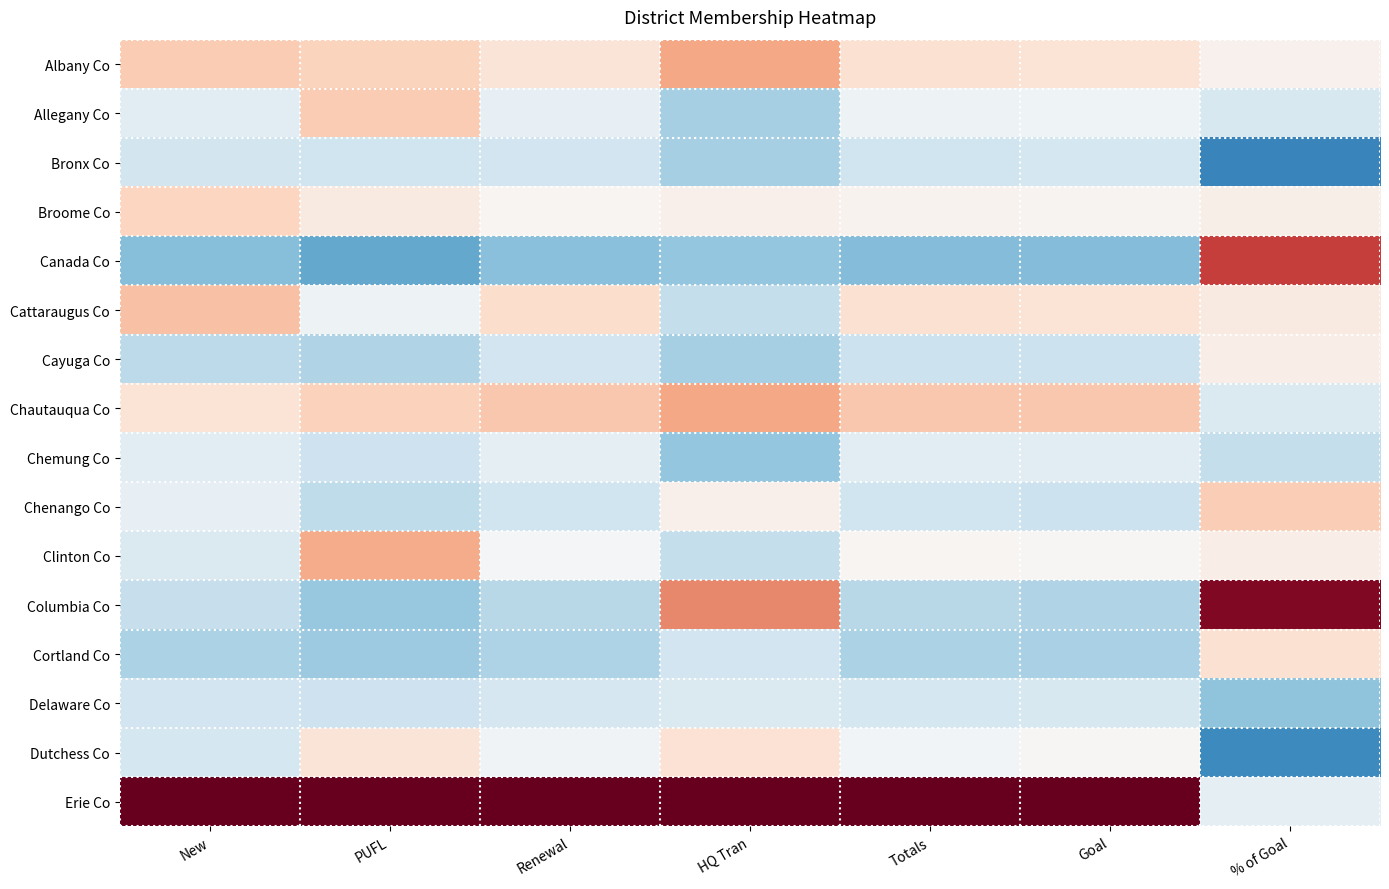

Reading left to right, extract all data points from this chart.

Albany Co: New=0.3	PUFL=0.2	Renewal=0.1	HQ Tran=0.4	Totals=0.1	Goal=0.1	% of Goal=0.0
Allegany Co: New=-0.1	PUFL=0.3	Renewal=-0.1	HQ Tran=-0.3	Totals=-0.1	Goal=-0.0	% of Goal=-0.2
Bronx Co: New=-0.2	PUFL=-0.2	Renewal=-0.2	HQ Tran=-0.3	Totals=-0.2	Goal=-0.2	% of Goal=-0.7
Broome Co: New=0.2	PUFL=0.1	Renewal=0.0	HQ Tran=0.0	Totals=0.0	Goal=0.0	% of Goal=0.1
Canada Co: New=-0.4	PUFL=-0.5	Renewal=-0.4	HQ Tran=-0.4	Totals=-0.4	Goal=-0.4	% of Goal=0.7
Cattaraugus Co: New=0.3	PUFL=-0.1	Renewal=0.2	HQ Tran=-0.2	Totals=0.2	Goal=0.1	% of Goal=0.1
Cayuga Co: New=-0.3	PUFL=-0.3	Renewal=-0.2	HQ Tran=-0.3	Totals=-0.2	Goal=-0.2	% of Goal=0.1
Chautauqua Co: New=0.1	PUFL=0.2	Renewal=0.3	HQ Tran=0.4	Totals=0.3	Goal=0.3	% of Goal=-0.1
Chemung Co: New=-0.1	PUFL=-0.2	Renewal=-0.1	HQ Tran=-0.4	Totals=-0.1	Goal=-0.1	% of Goal=-0.2
Chenango Co: New=-0.1	PUFL=-0.3	Renewal=-0.2	HQ Tran=0.0	Totals=-0.2	Goal=-0.2	% of Goal=0.2
Clinton Co: New=-0.1	PUFL=0.4	Renewal=-0.0	HQ Tran=-0.2	Totals=0.0	Goal=0.0	% of Goal=0.1
Columbia Co: New=-0.2	PUFL=-0.4	Renewal=-0.3	HQ Tran=0.5	Totals=-0.3	Goal=-0.3	% of Goal=0.9
Cortland Co: New=-0.3	PUFL=-0.4	Renewal=-0.3	HQ Tran=-0.2	Totals=-0.3	Goal=-0.3	% of Goal=0.2
Delaware Co: New=-0.2	PUFL=-0.2	Renewal=-0.2	HQ Tran=-0.1	Totals=-0.2	Goal=-0.2	% of Goal=-0.4
Dutchess Co: New=-0.2	PUFL=0.1	Renewal=-0.0	HQ Tran=0.1	Totals=-0.0	Goal=0.0	% of Goal=-0.6
Erie Co: New=1.0	PUFL=1.0	Renewal=1.0	HQ Tran=1.0	Totals=1.0	Goal=1.0	% of Goal=-0.1